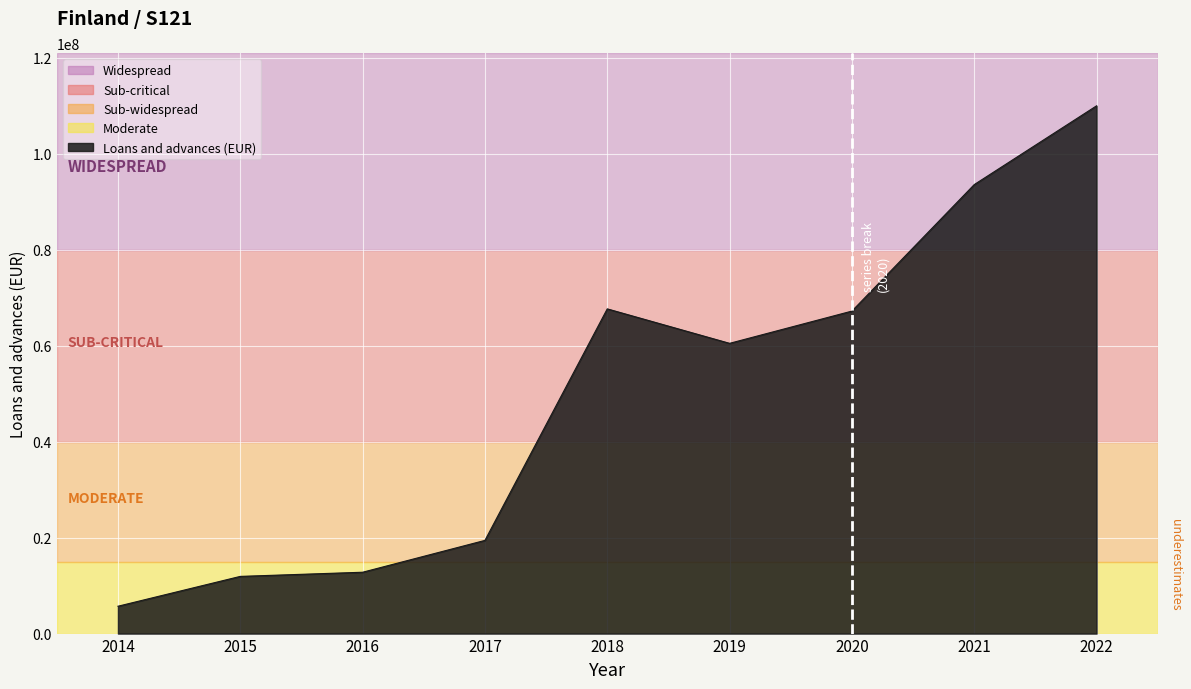

What is the difference between the maximum and minimum values?

104321421.2